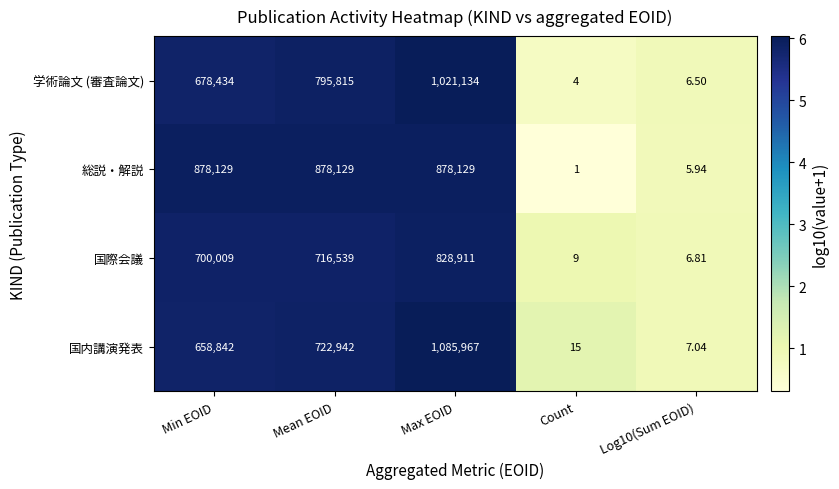

Which series changed the most between Min EOID and Count?

総説・解説